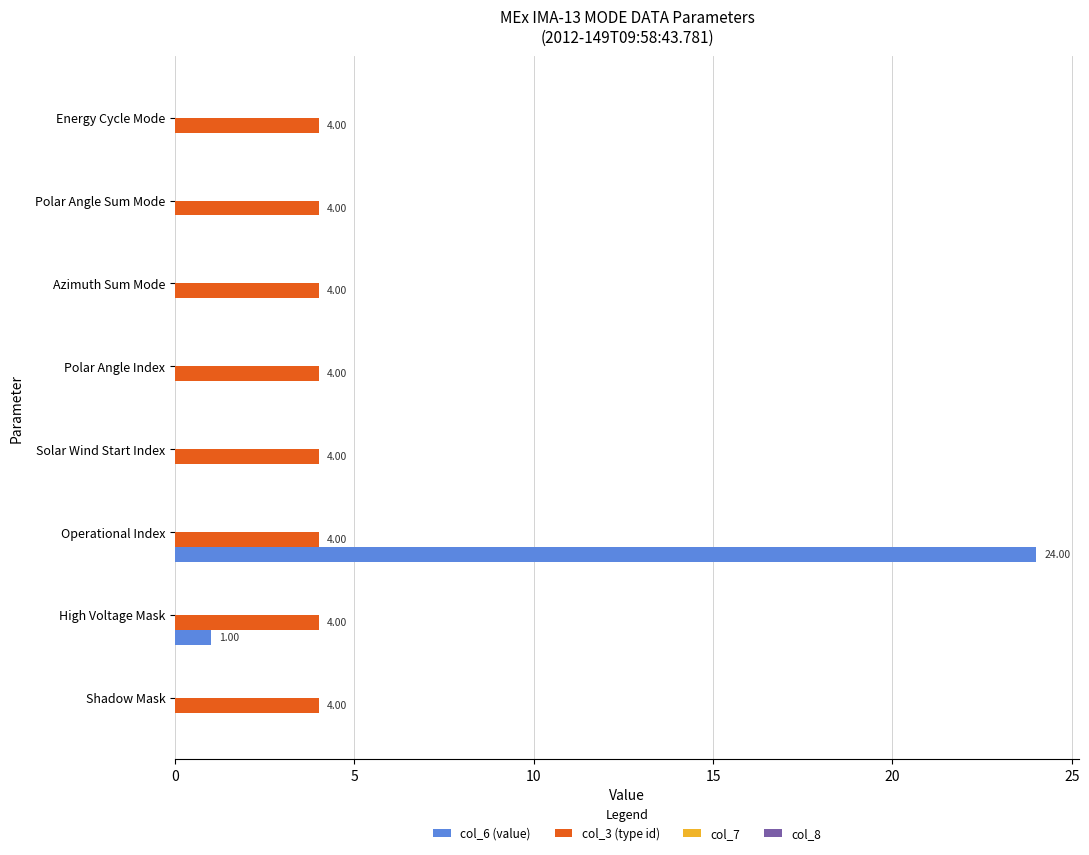

Which label corresponds to the largest value in the chart?

Operational Index